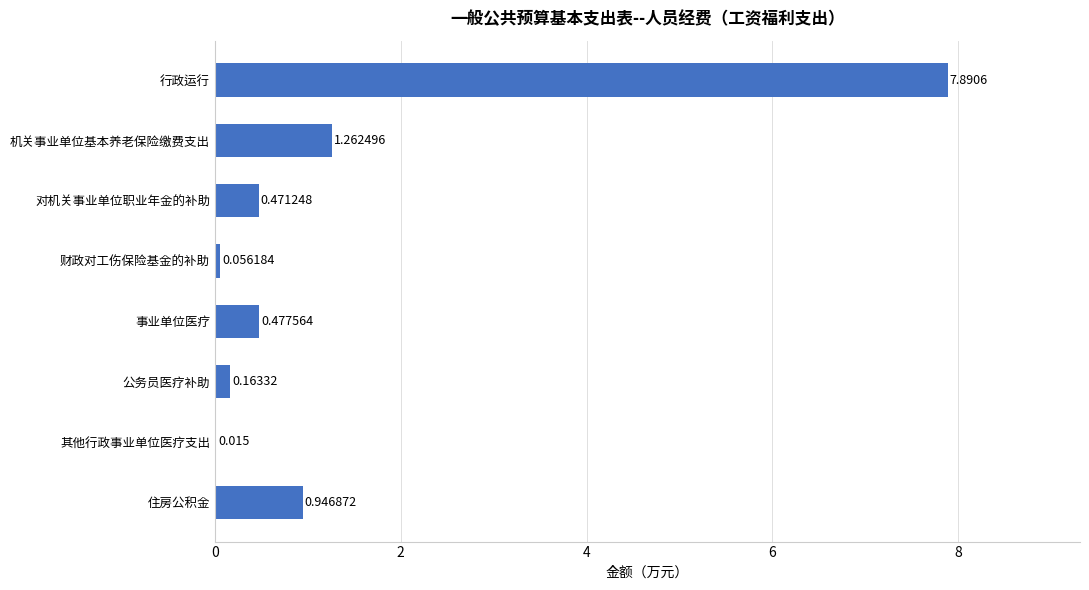

At which label is the value closest to 3?

机关事业单位基本养老保险缴费支出